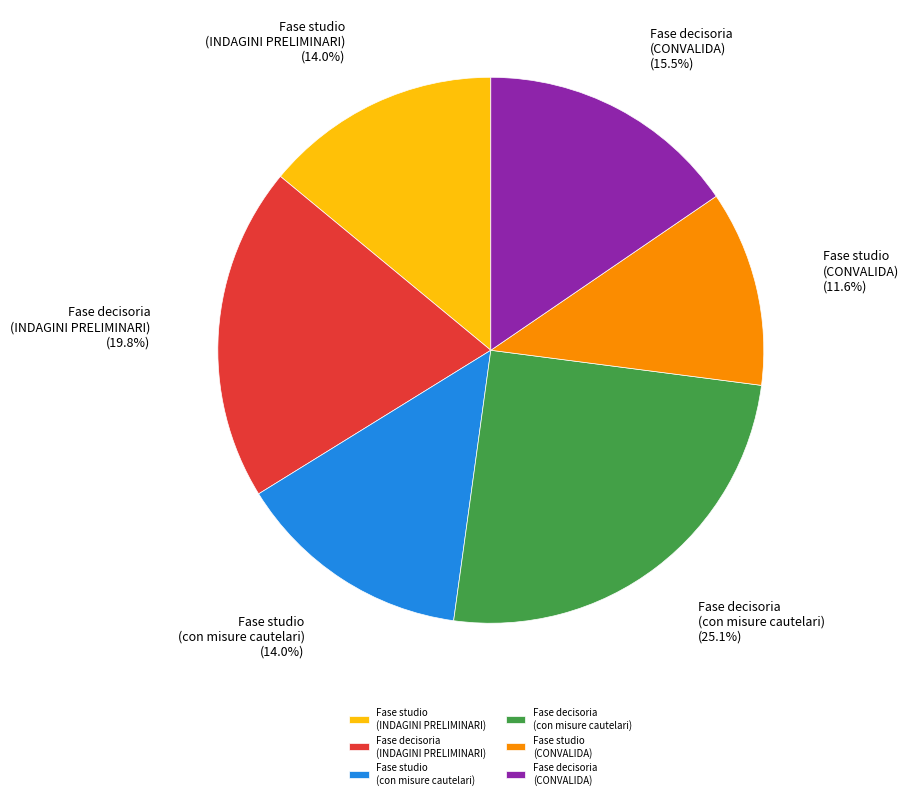

Approximately how many times larger is the value at Fase studio (con misure cautelari) compared to Fase decisoria (con misure cautelari)?

0.6